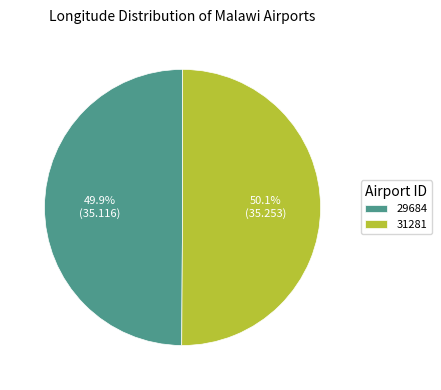

Is it true that 31281 is 37% of the pie?

False